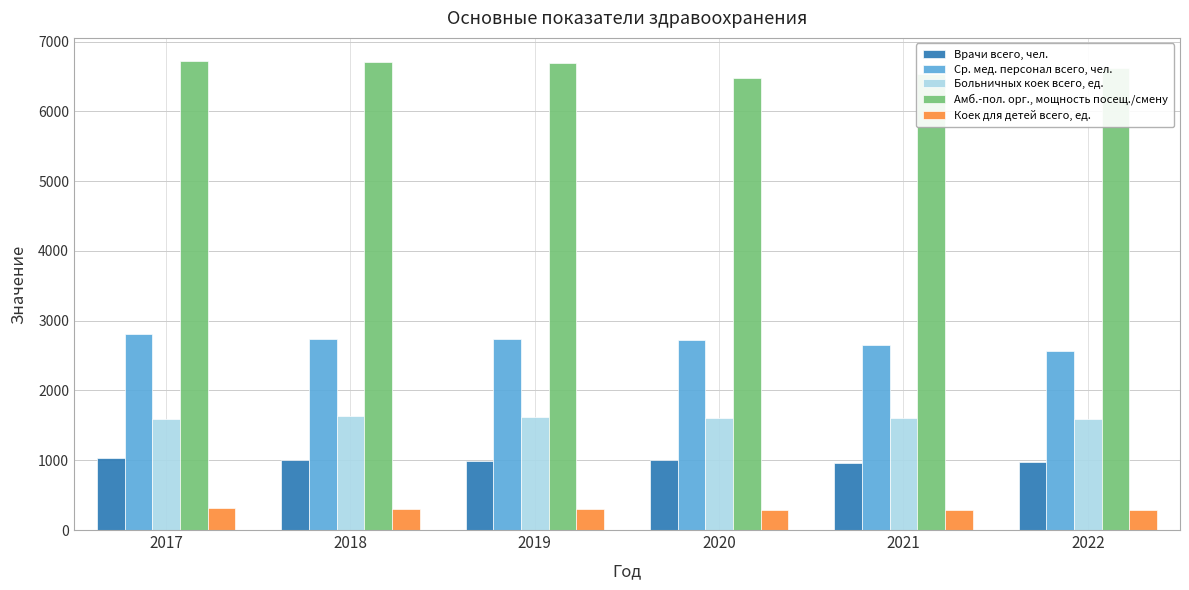

How many values in the Больничных коек всего, ед. series are below 1612?

3